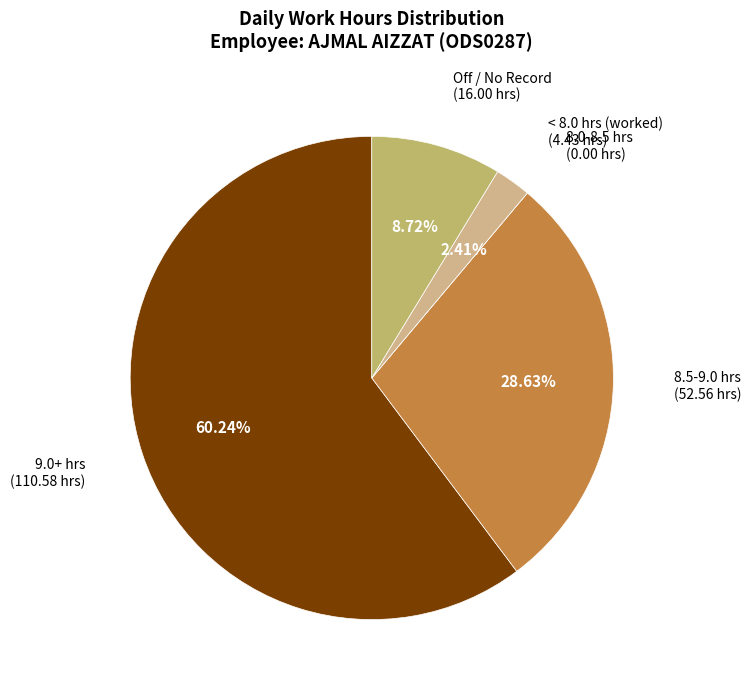

Is there a majority slice in this chart?

Yes